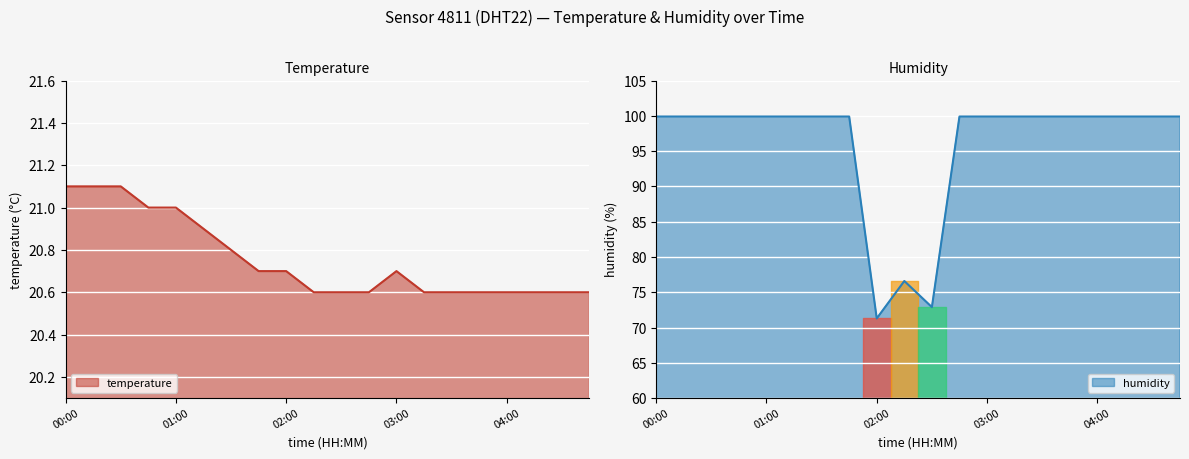

What position from the right is 00:45?

17